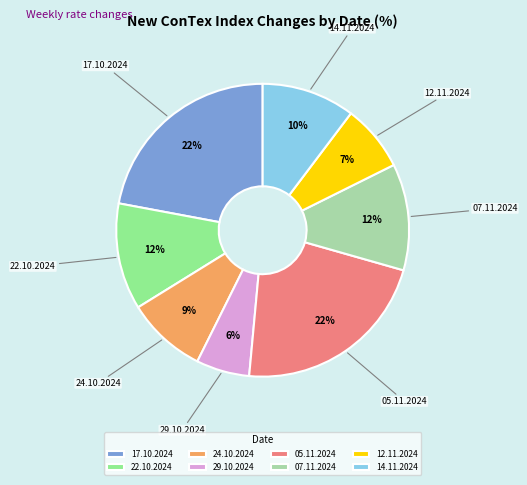

Which category has the smallest portion of the pie?

29.10.2024